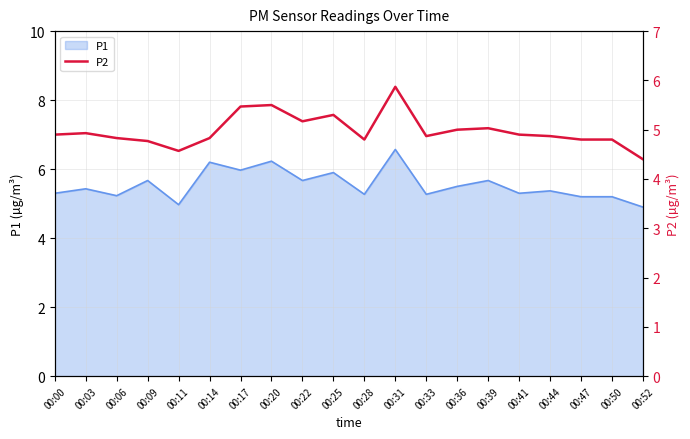

How many lines are shown in the chart?

1